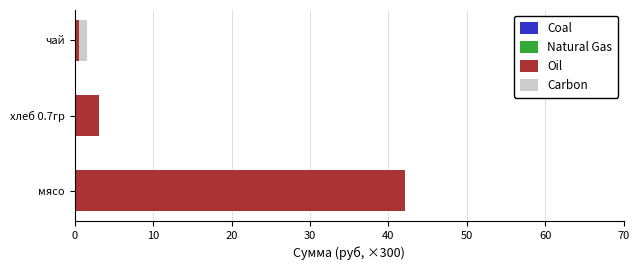

At which category is the sum across all series the highest?

мясо